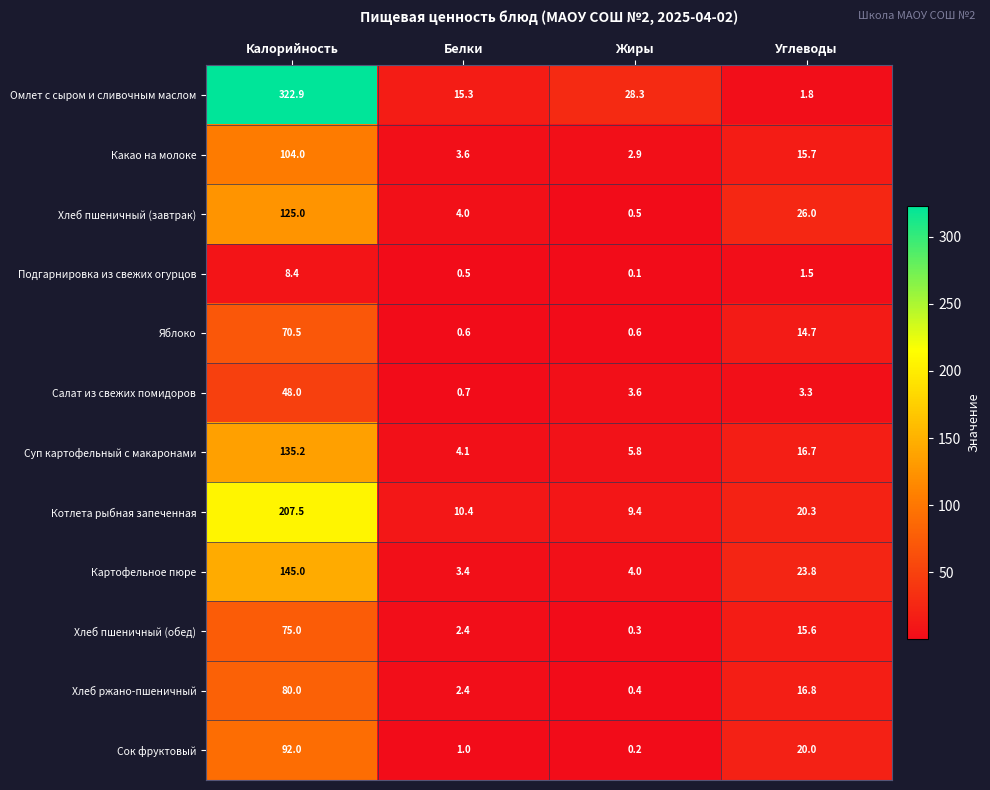

At which category is the sum across all series the highest?

Калорийность